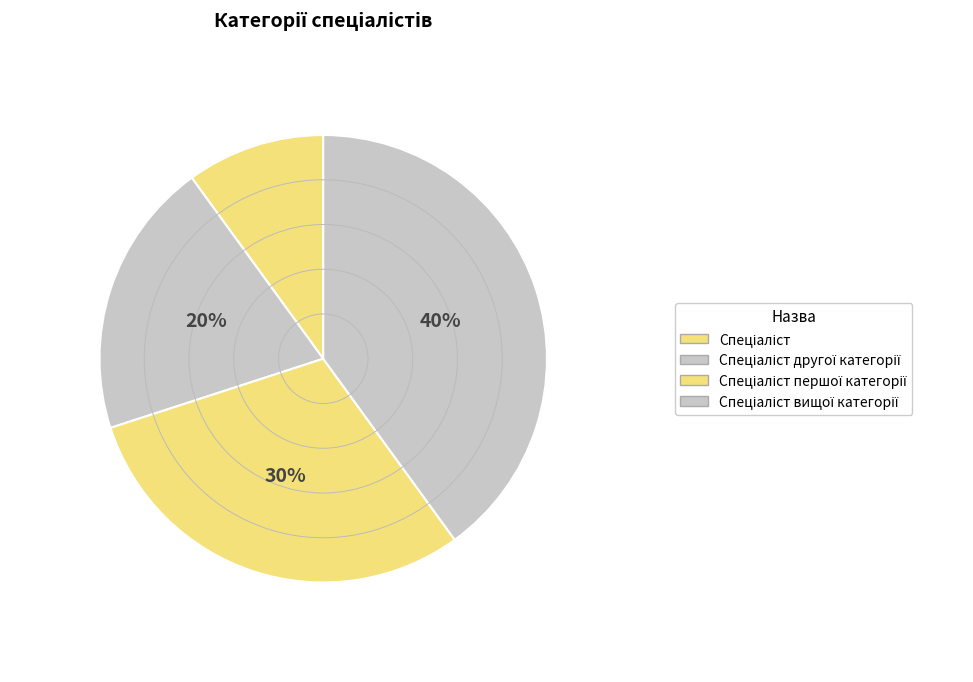

What is the smallest slice in the pie chart?

Спеціаліст